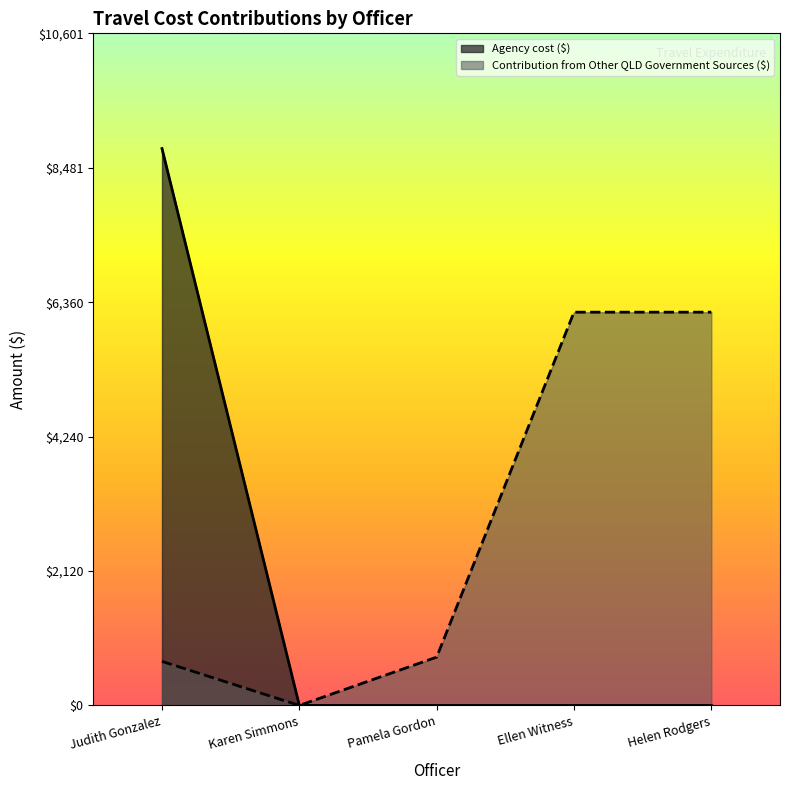

Which series has the widest spread of values?

Agency cost ($)